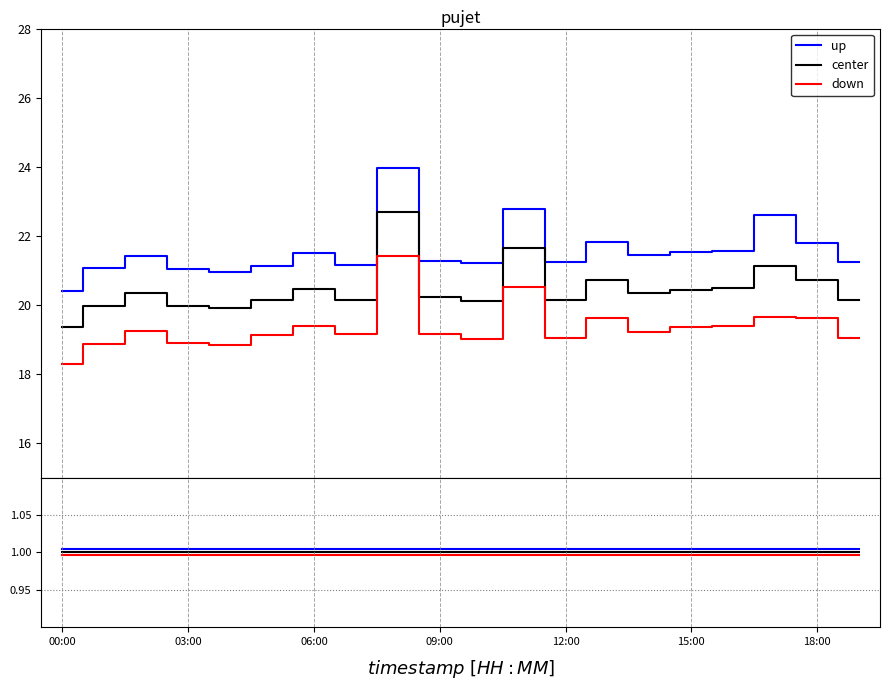

The value of up at 09:00 is 0.6. True or false?

False